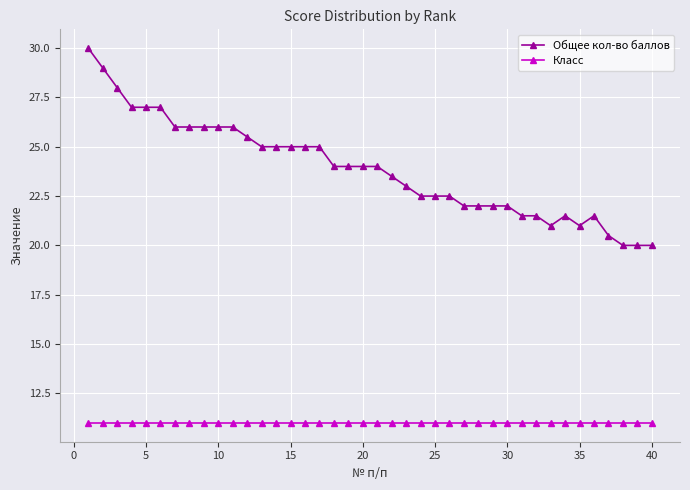

True or false: Общее кол-во баллов and Класс cross at least once.

False